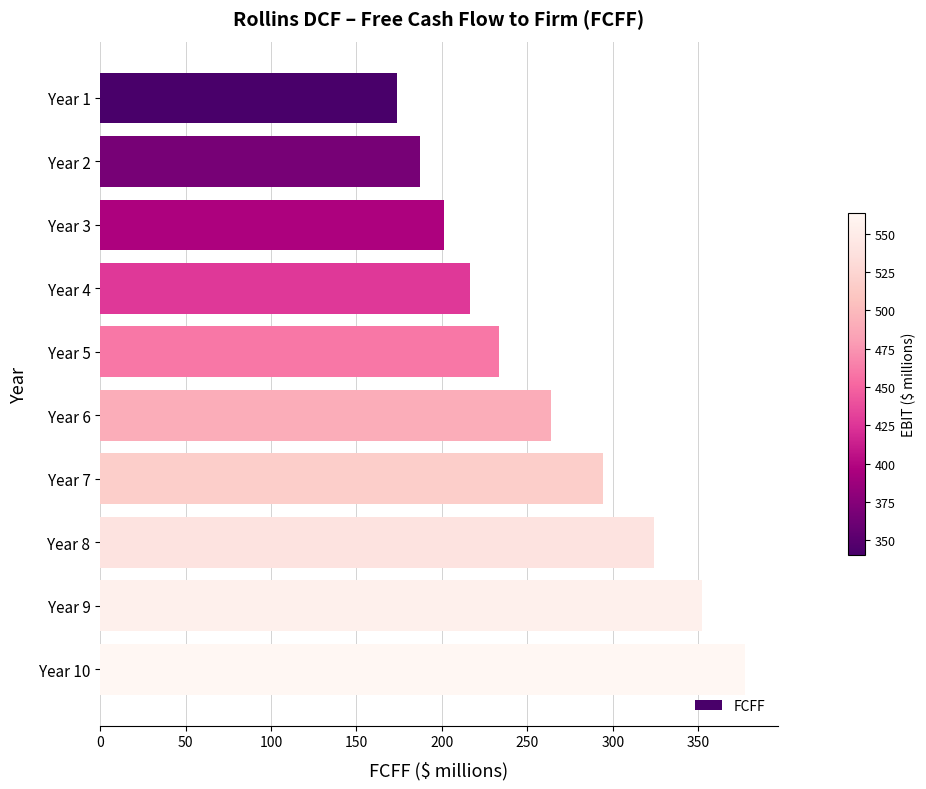

Between Year 7 and Year 2, which is larger?

Year 7